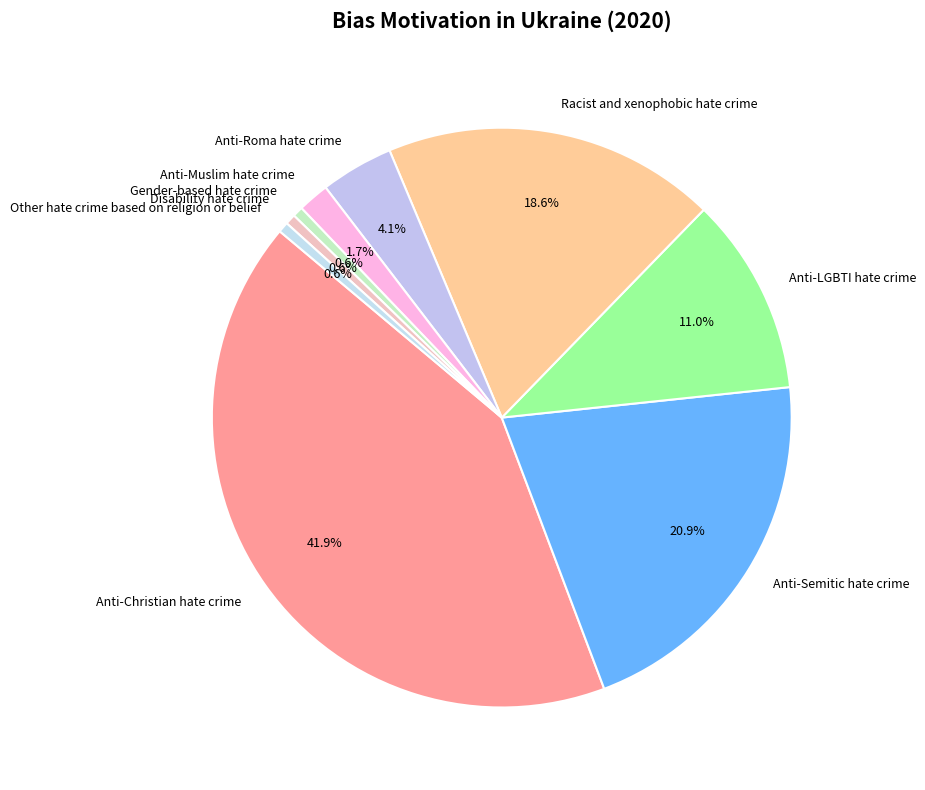

Which has a higher value, Gender-based hate crime or Anti-Roma hate crime?

Anti-Roma hate crime